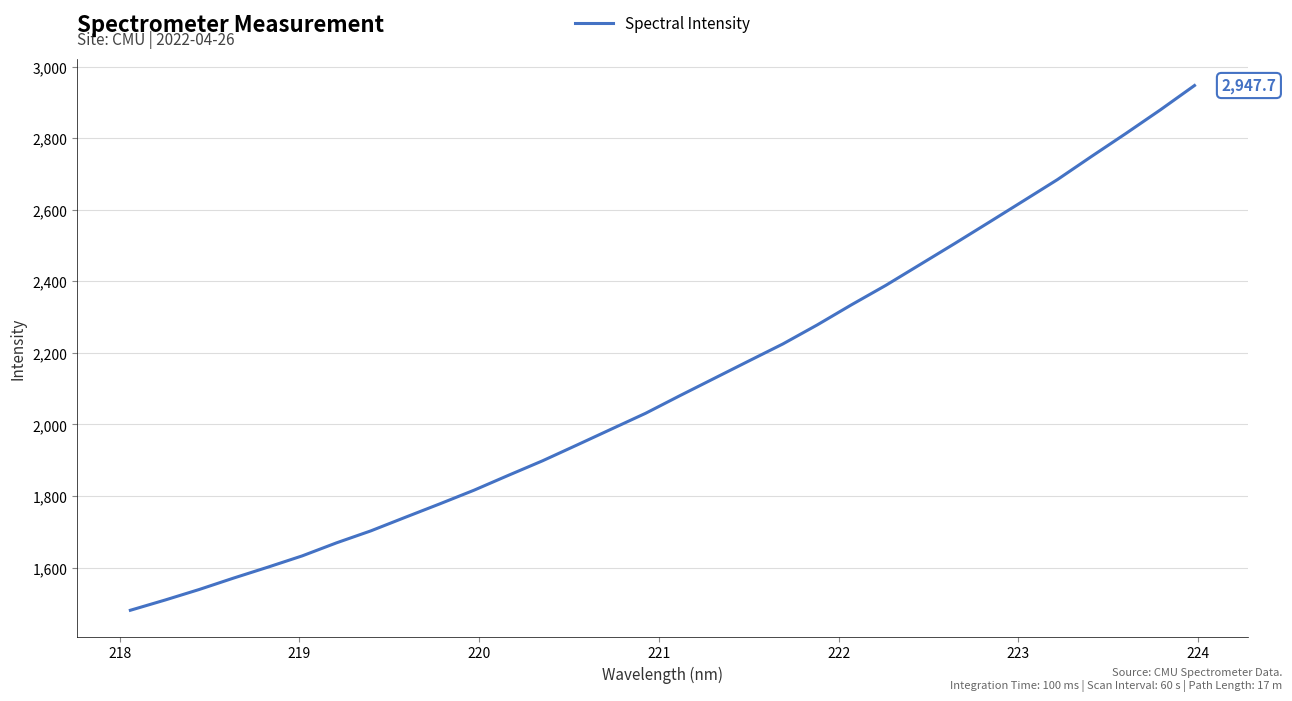

What is the difference between the maximum and minimum values?

1467.0